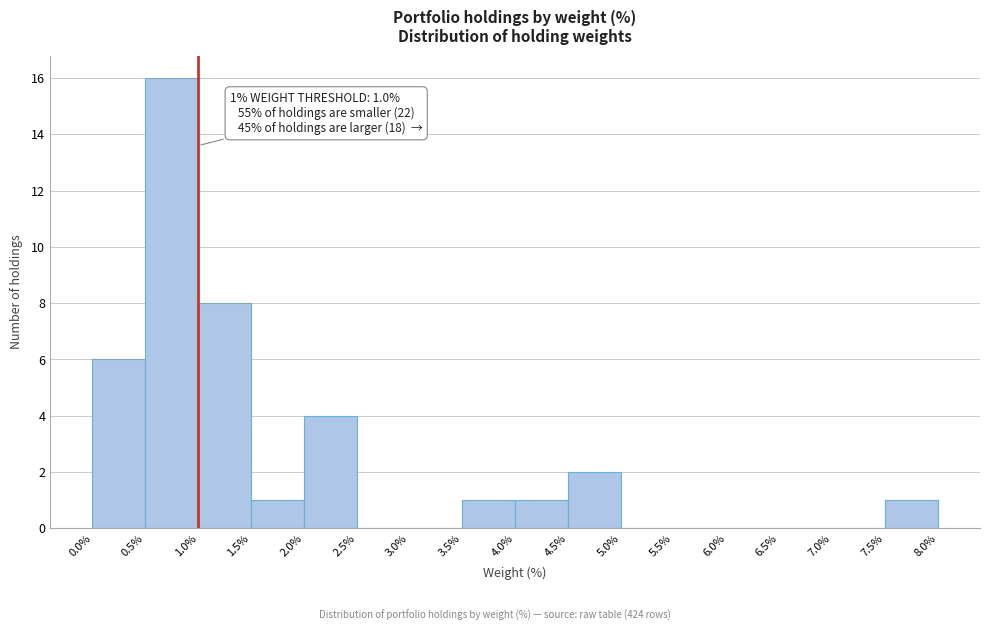

Over which range of the x-axis is the bar tallest?

0.5% to 1.0%